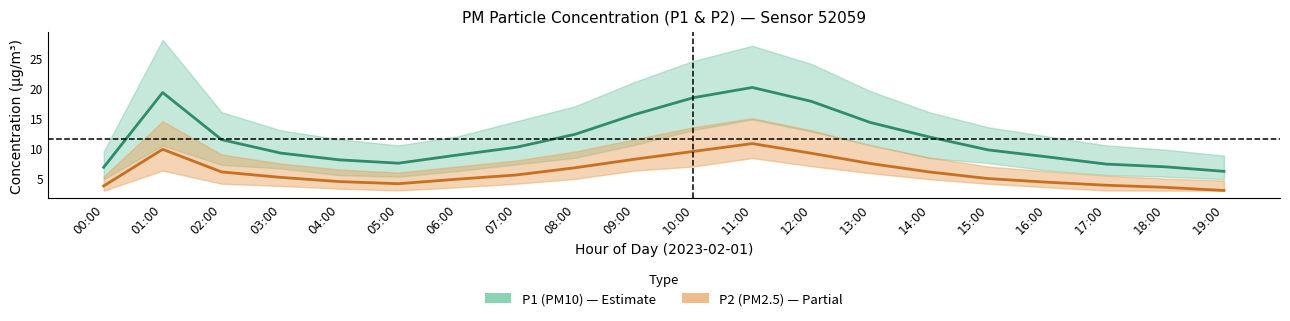

What is the spread (max minus min) of values at 10:00?

8.9